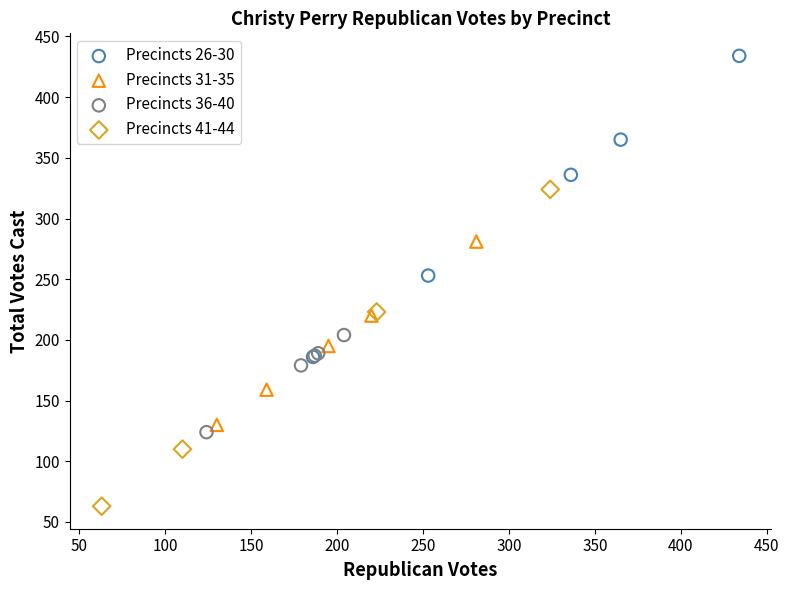

What are all the series names shown in the legend?

Precincts 26-30, Precincts 31-35, Precincts 36-40, Precincts 41-44